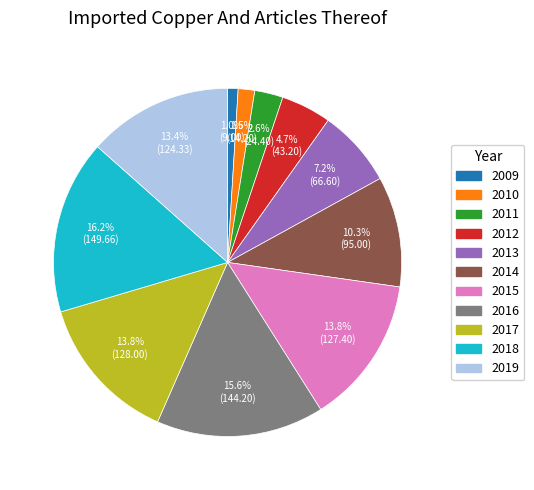

How many segments does this pie chart have?

11